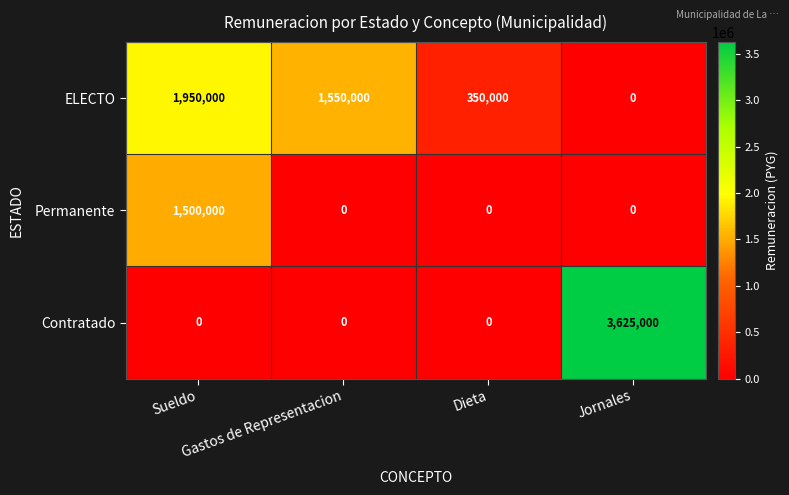

How many distinct data groups are displayed?

3